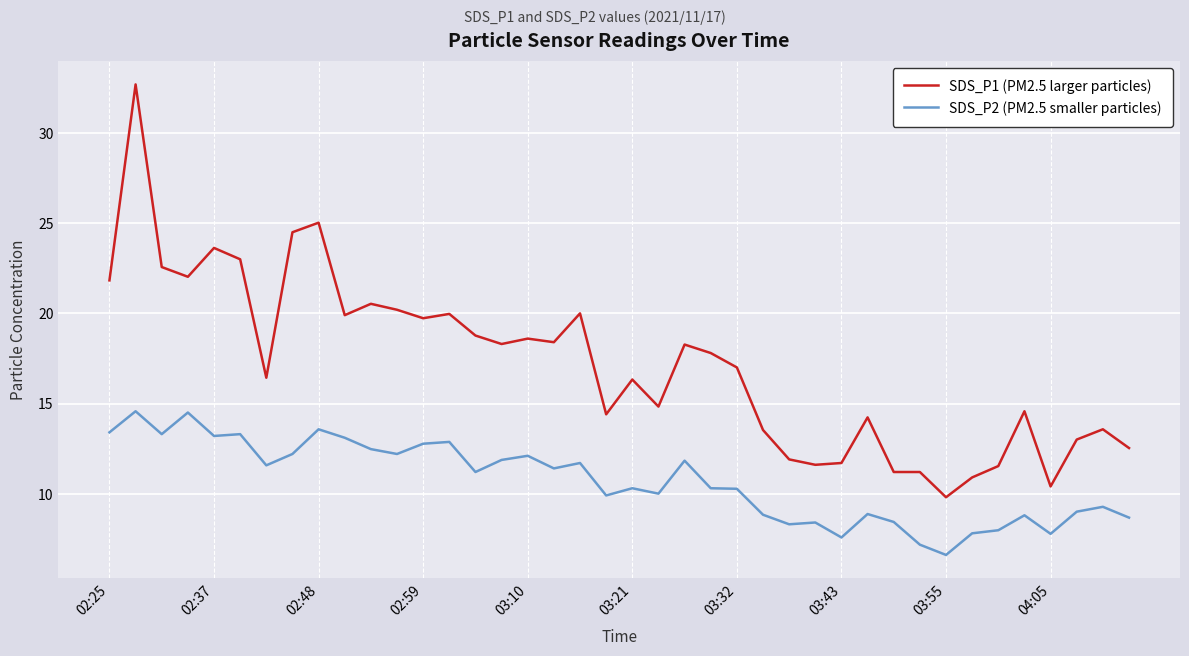

List the series in order of their overall mean, lowest first.

SDS_P2 (PM2.5 smaller particles), SDS_P1 (PM2.5 larger particles)